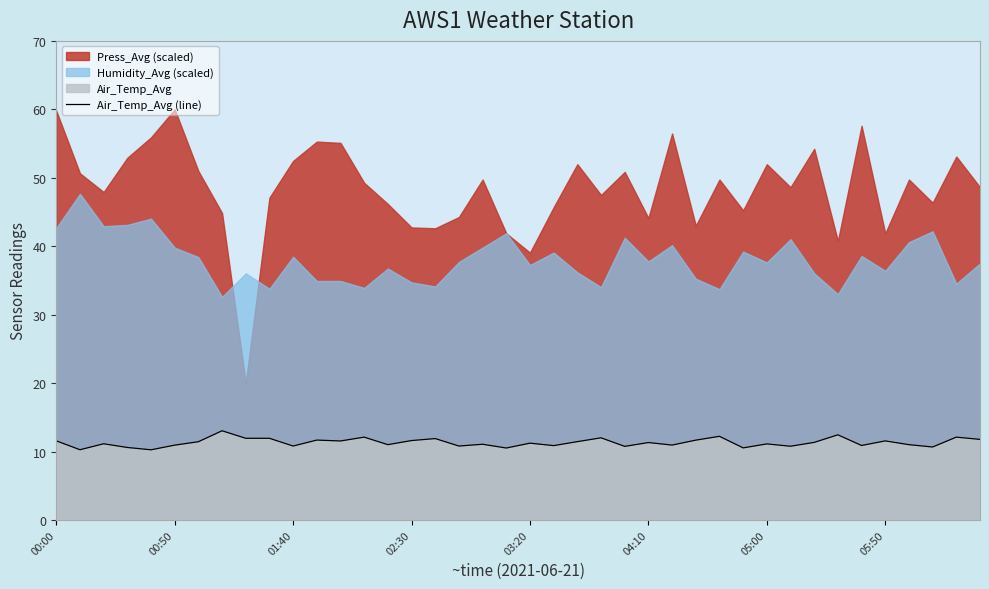

The chart shows a value of 5.5 at 34. True or false?

False